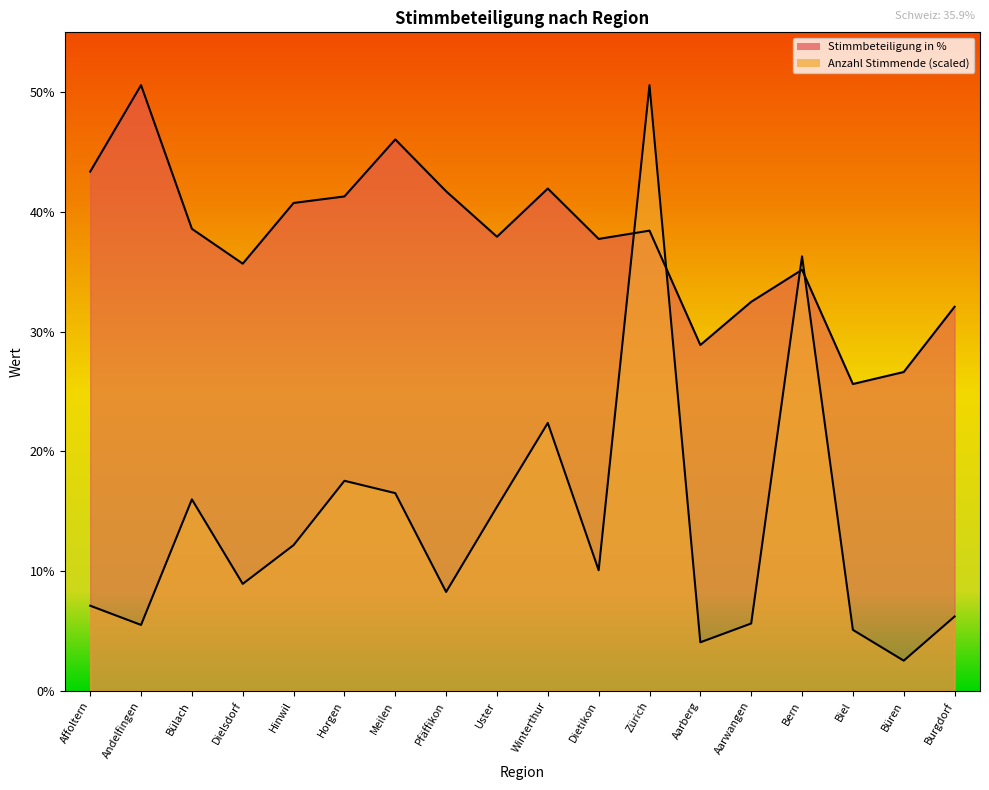

What position from the right is Burgdorf?

1